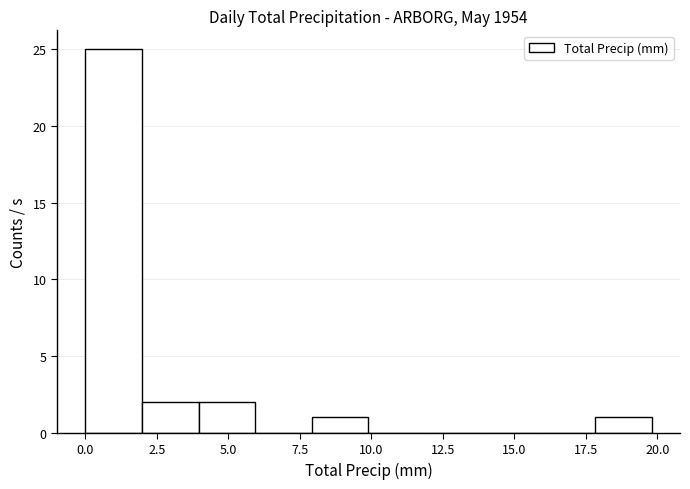

Around what value on the x-axis is the tallest bar? Give the approximate position of its centre, as read against the axis.

1.0